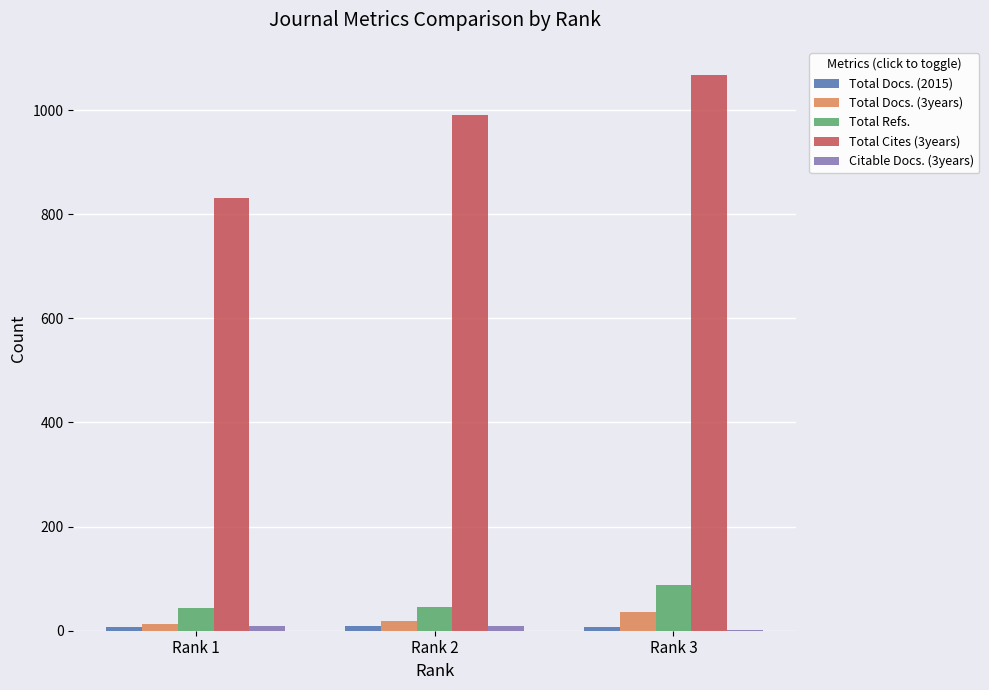

The Total Cites (3years) series shows 832 at Rank 1. True or false?

True